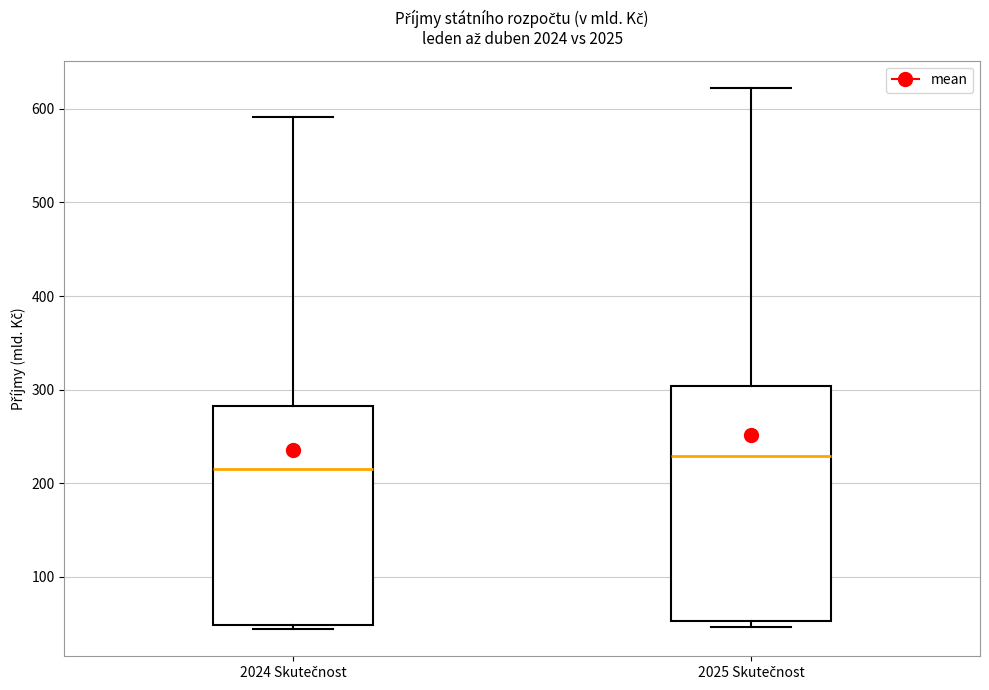

Which box is the tallest, from its lower edge to its upper edge?

2025 Skutečnost